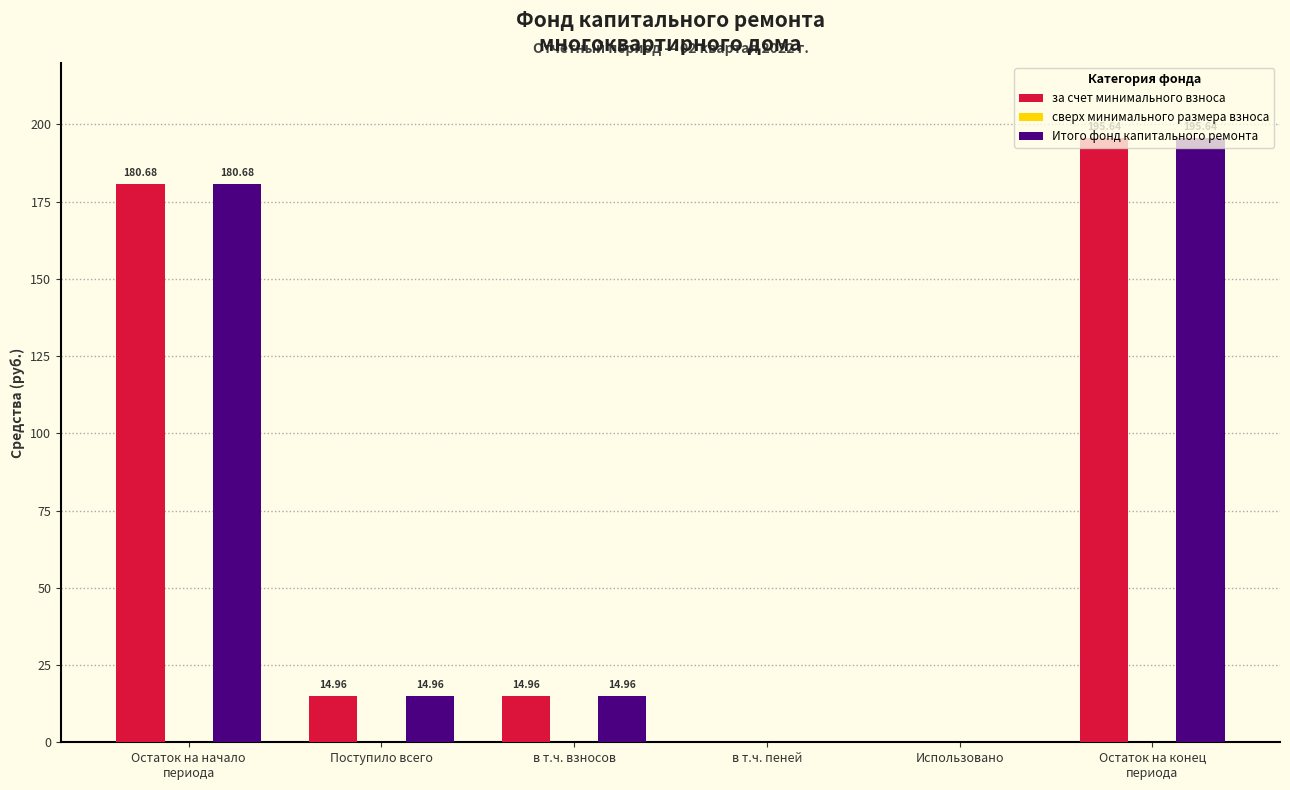

Does the chart contain stacked bars?

No